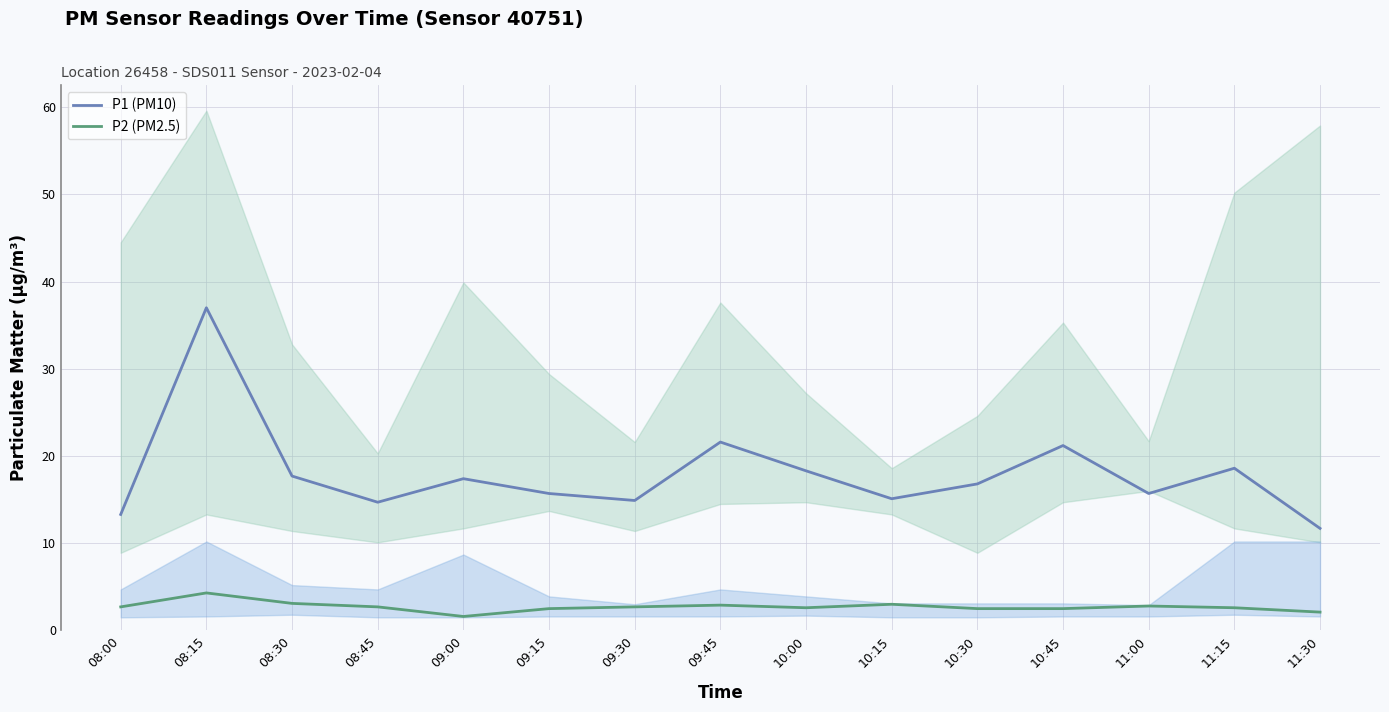

What is the label of the 9th point from the left?

10:00